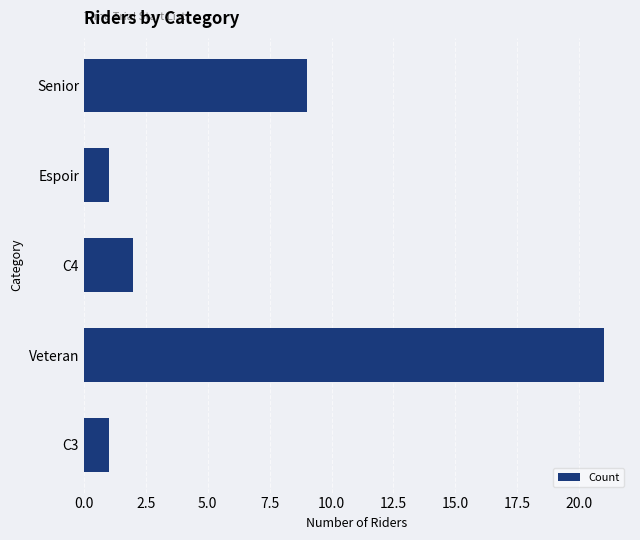

Between C3 and Senior, which is larger?

Senior